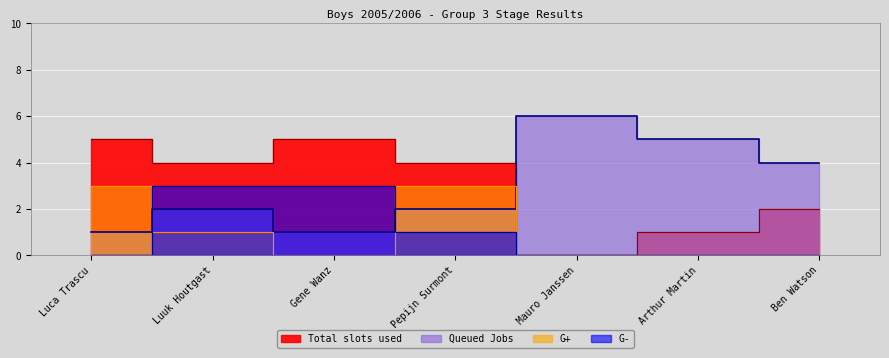

How many data points in Total slots used are less than 4?

3